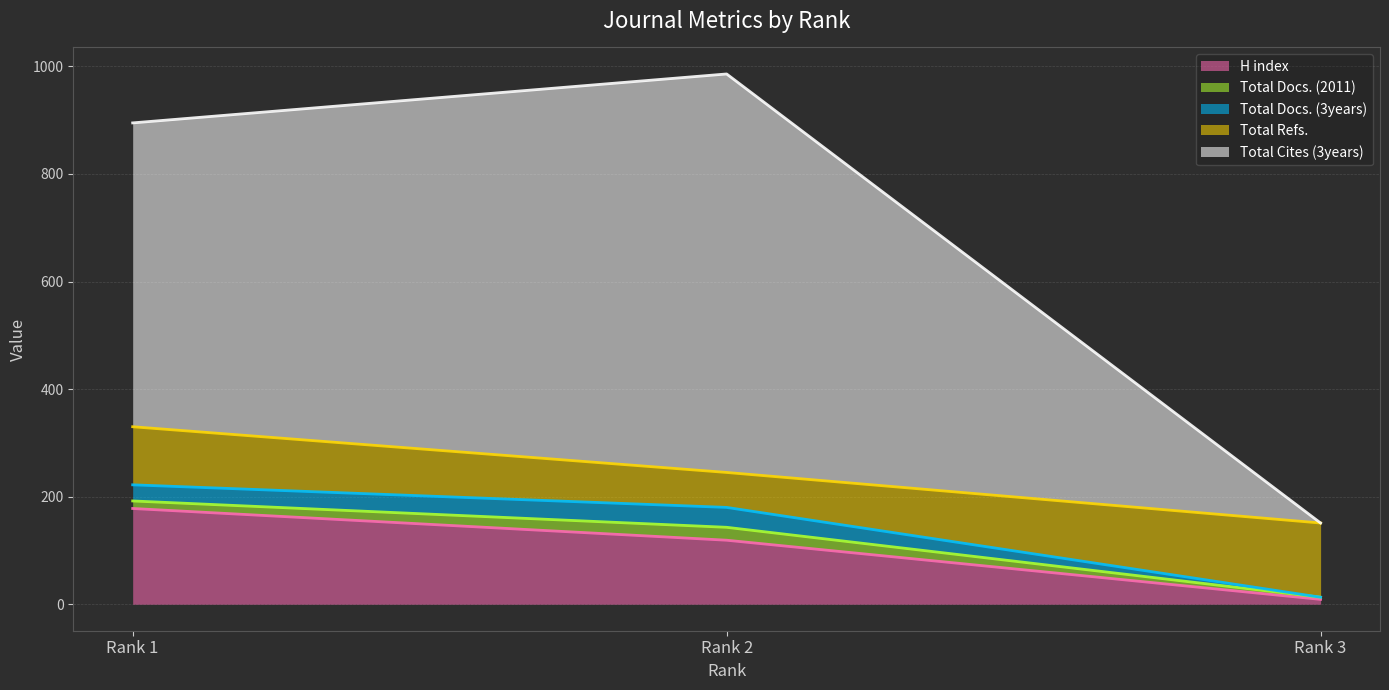

What is the total value across all series at Rank 3?

151